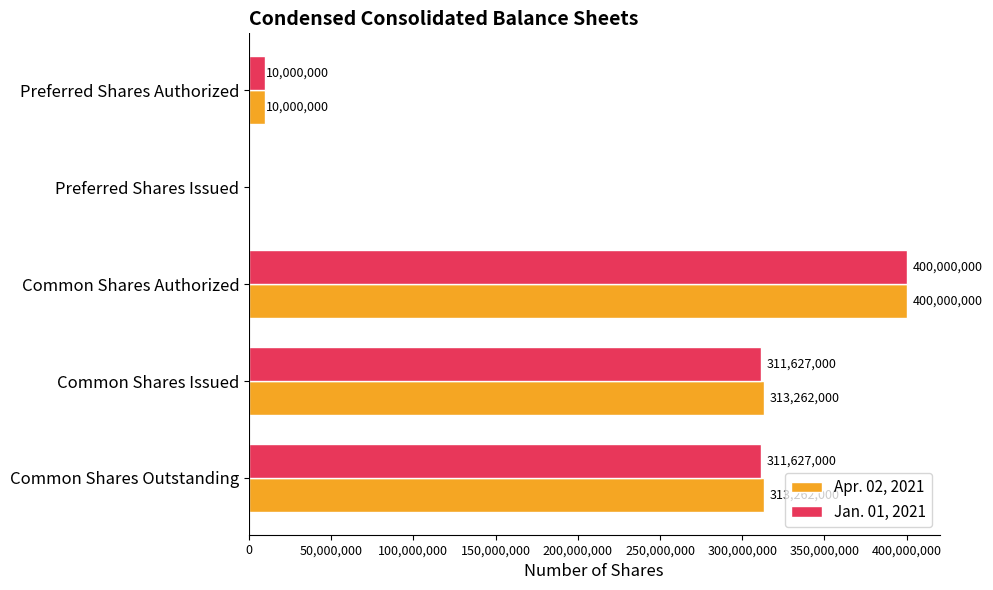

How many values in Apr. 02, 2021 are above zero?

4